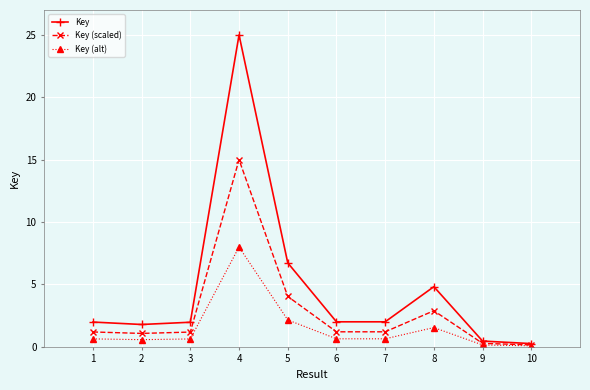

What is the difference between the highest and lowest values at 6?

1.4